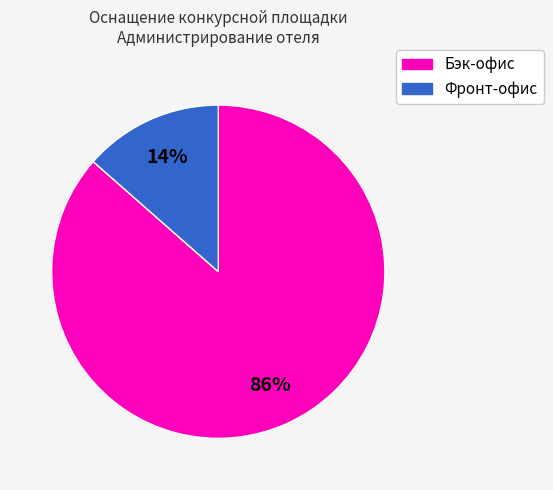

Is there a majority slice in this chart?

Yes